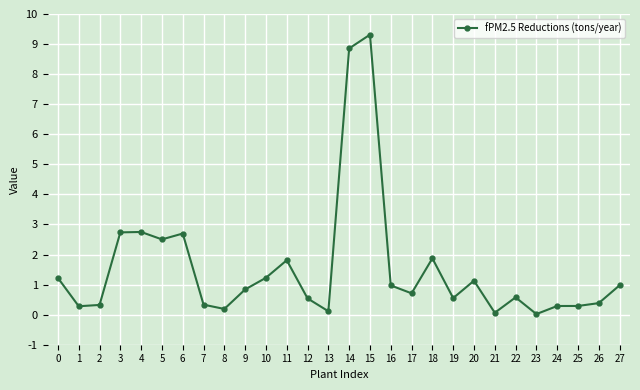

What is the sum of all values?

43.6